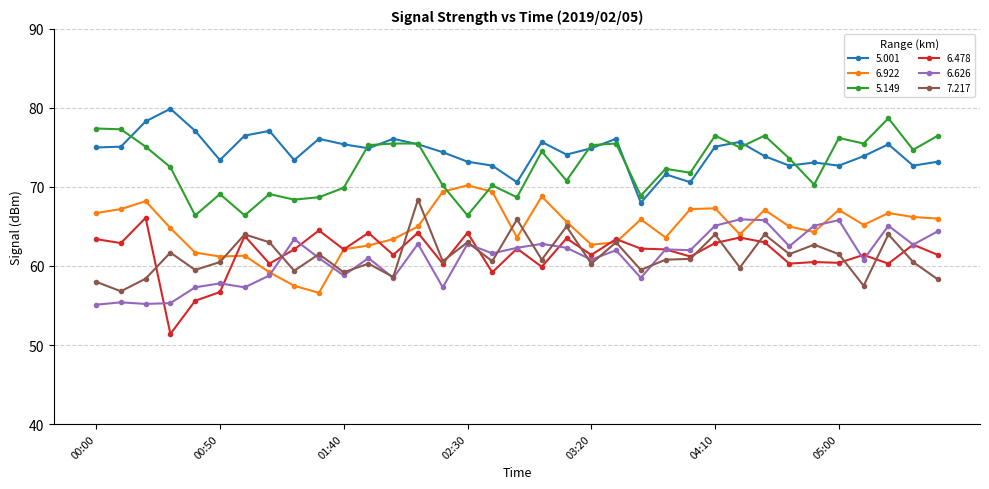

How many series are shown in this chart?

6